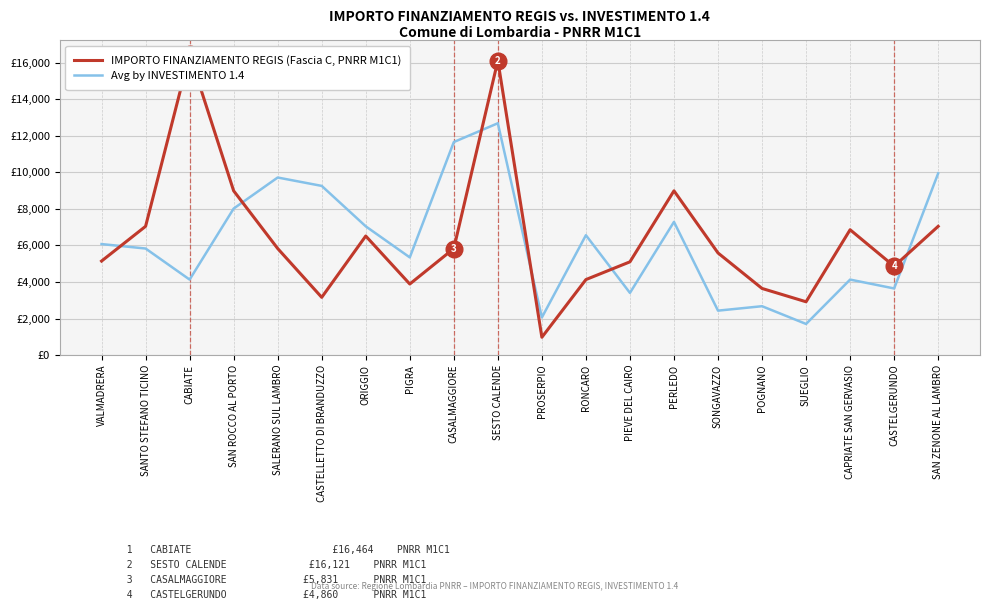

Where do Avg by INVESTIMENTO 1.4 and IMPORTO FINANZIAMENTO REGIS (Fascia C, PNRR M1C1) first cross each other?

VALMADRERA and SANTO STEFANO TICINO